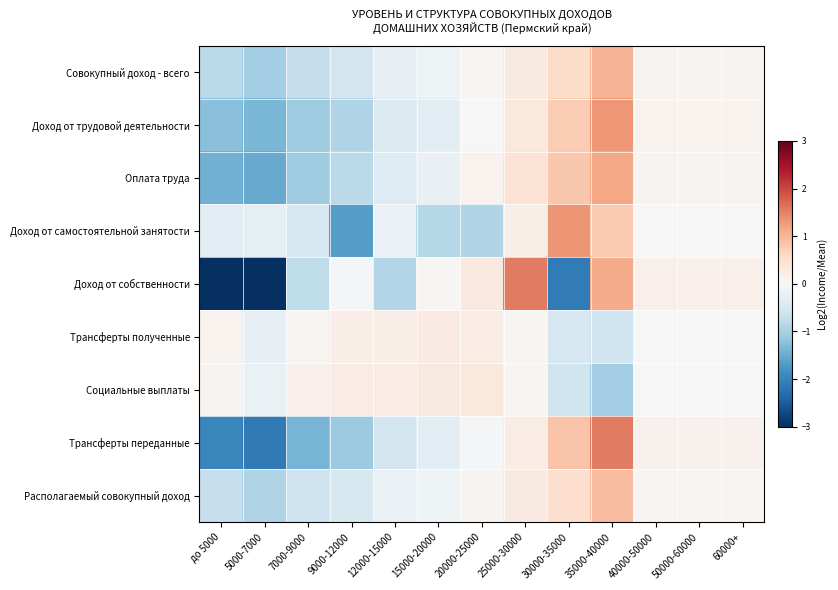

At 12000-15000, list the series in order from largest to smallest.

Социальные выплаты, Трансферты полученные, Доход от самостоятельной занятости, Располагаемый совокупный доход, Совокупный доход - всего, Оплата труда, Доход от трудовой деятельности, Трансферты переданные, Доход от собственности